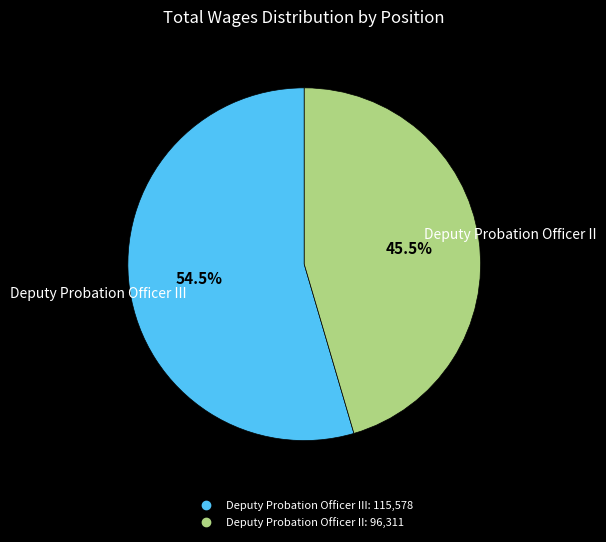

Does any single category account for the majority?

Yes